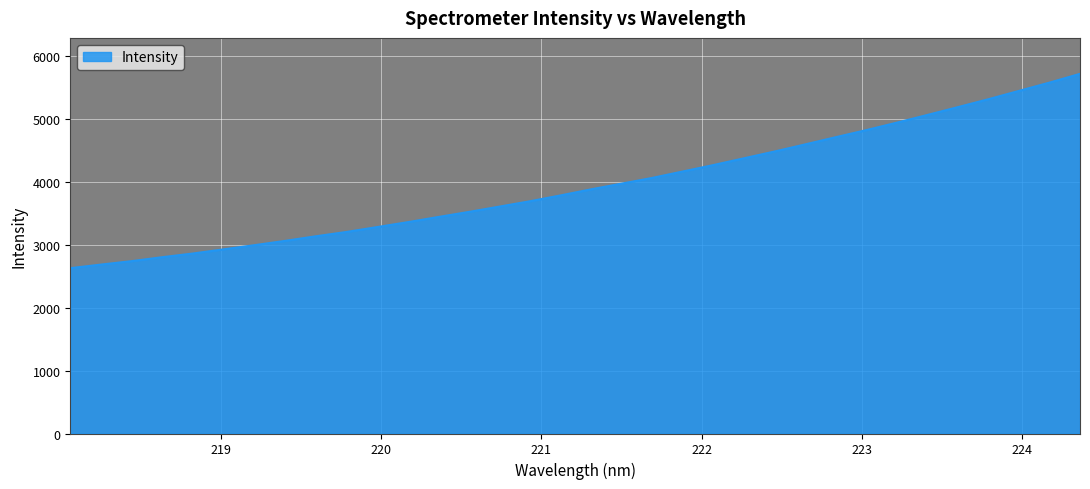

What is the smallest value displayed?

2626.9